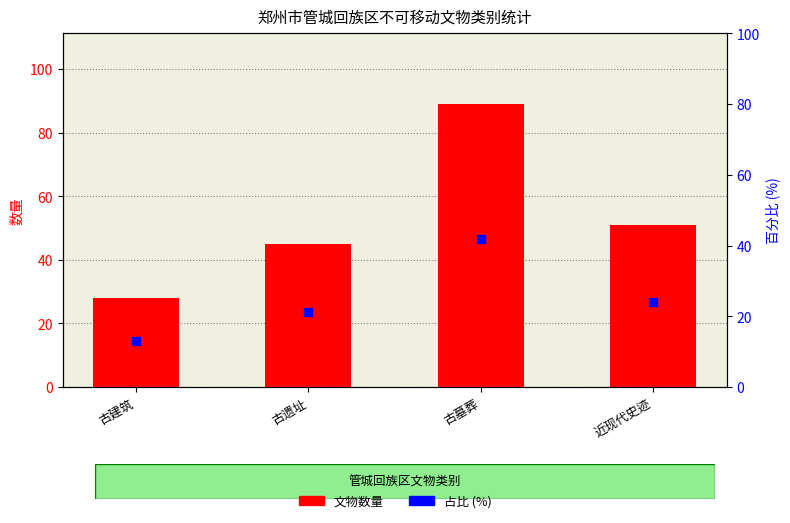

What is the total value across all series at 古墓葬?

130.8